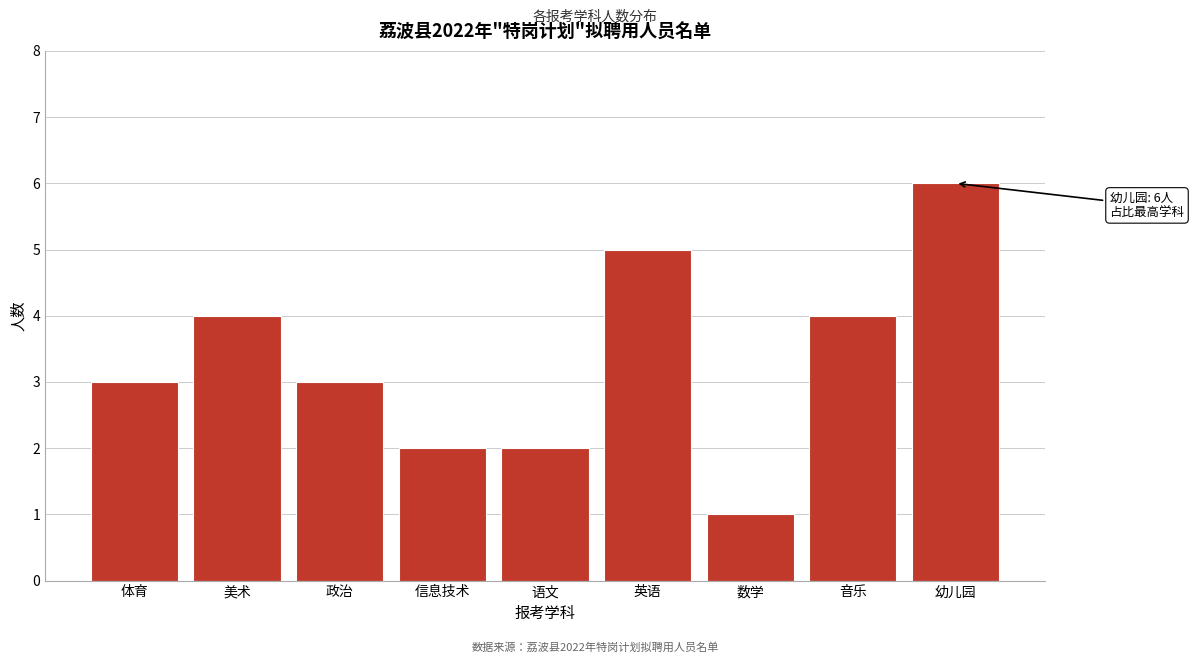

Reading right to left, extract all data points from this chart.

幼儿园=6	音乐=4	数学=1	英语=5	语文=2	信息技术=2	政治=3	美术=4	体育=3